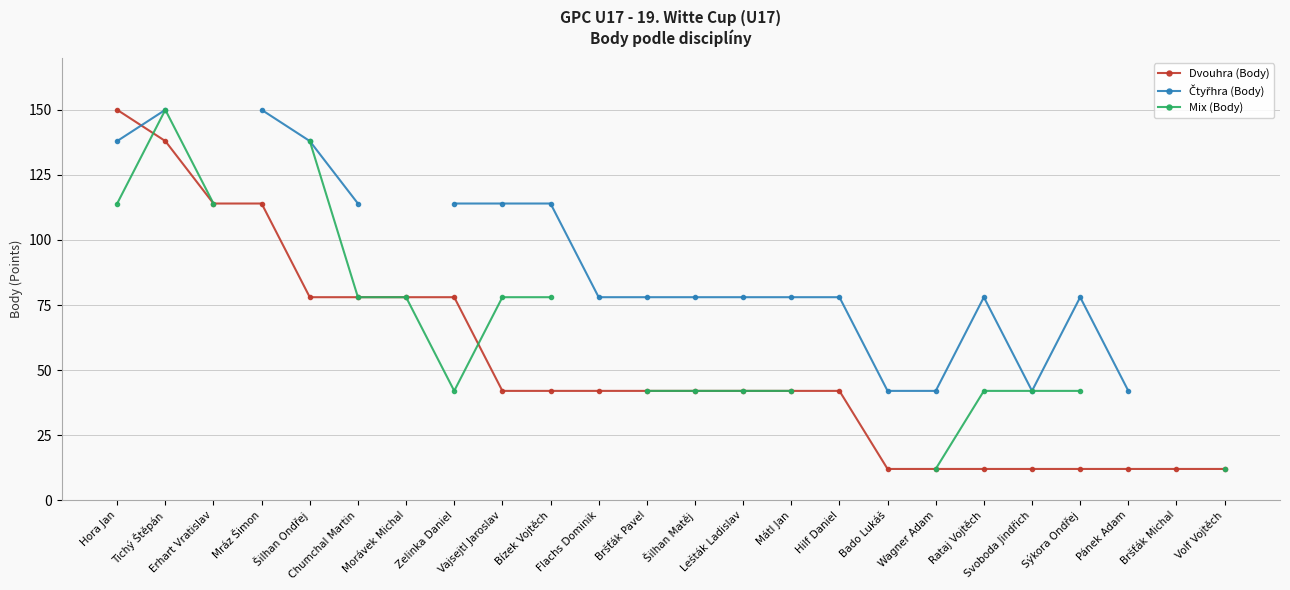

What position from the left is Wagner Adam?

18